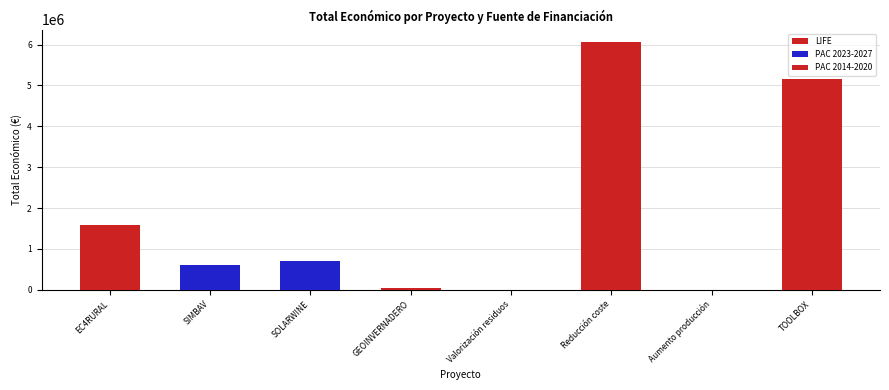

Is it true that PAC 2014-2020 equals 9202 at Aumento producción?

False